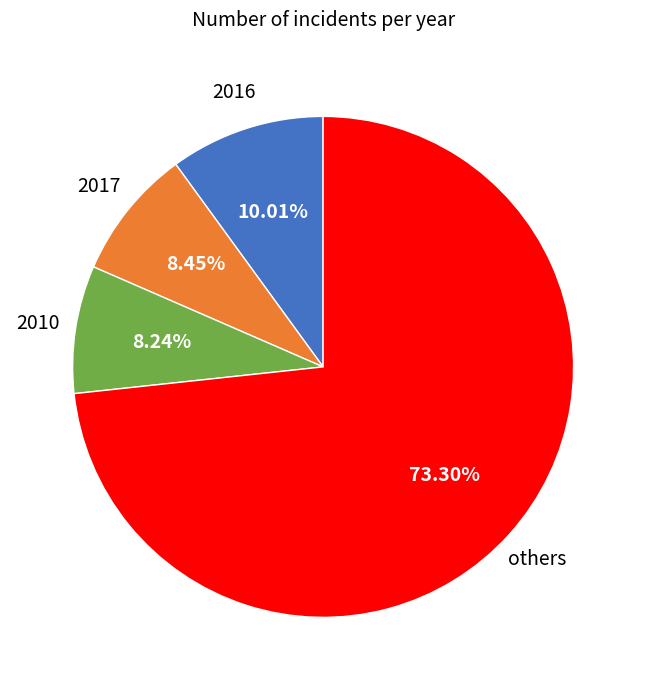

Is there a majority slice in this chart?

Yes